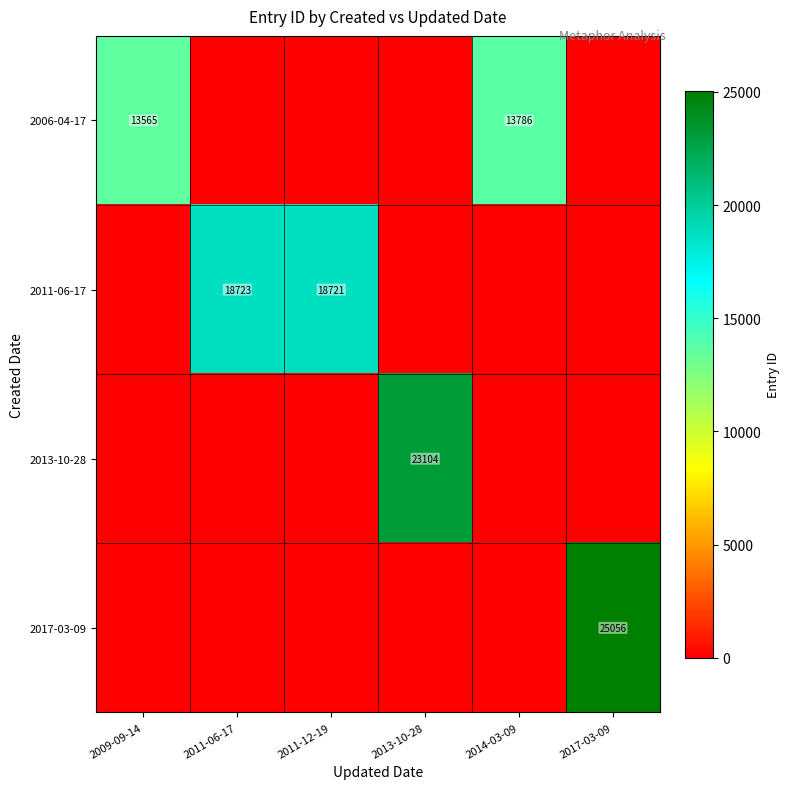

The 2013-10-28 series shows 23104 at 2013-10-28. True or false?

True